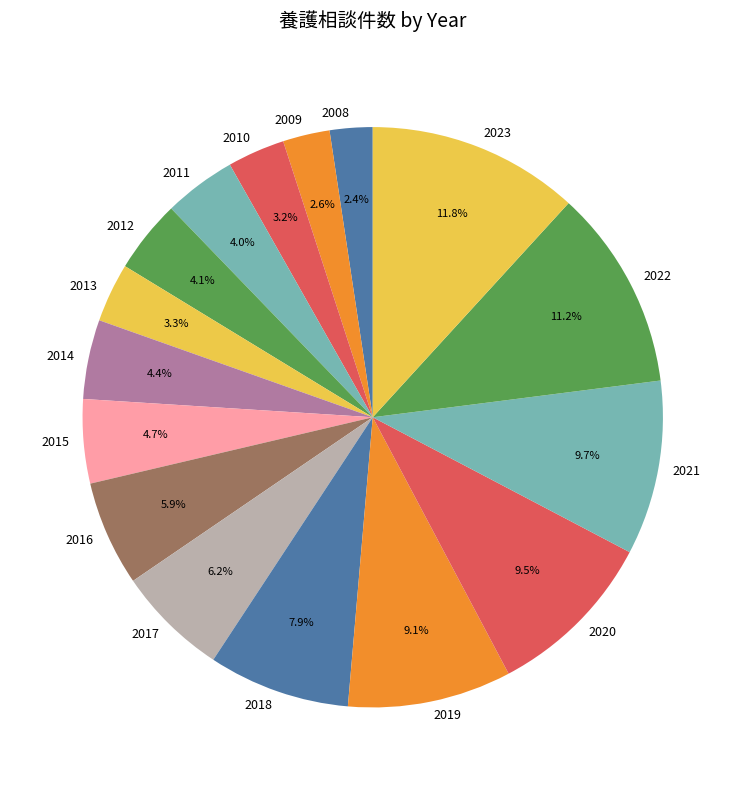

Combined, do 2021 and 2009 account for over 50%?

No